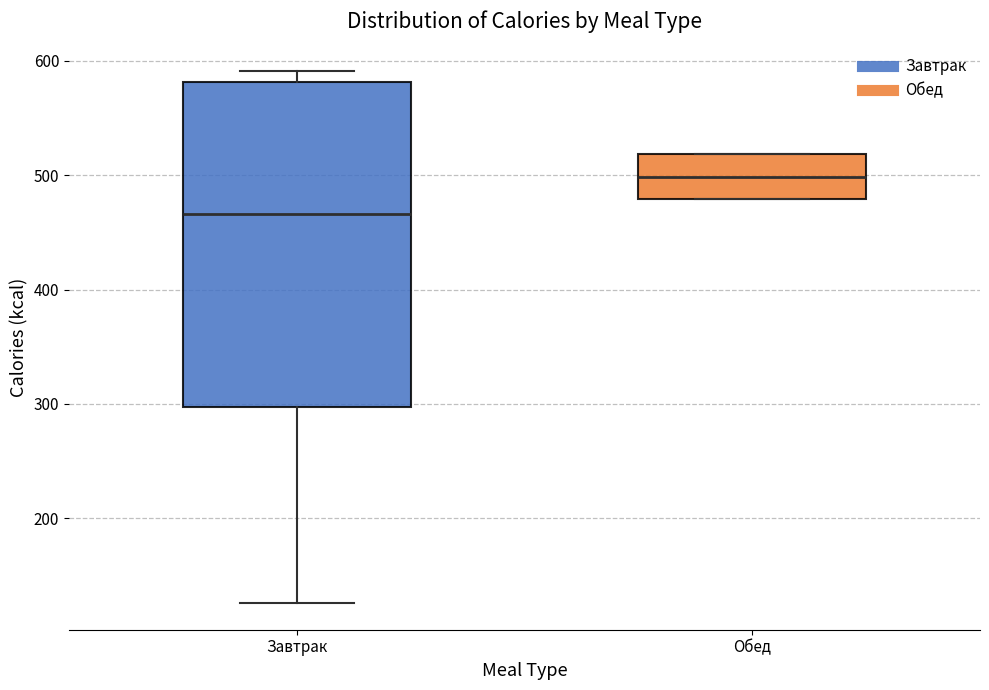

Reading left to right, read every box against the y-axis: the position of its median line, the range the box covers, and the ends of its whiskers. The values are not printed on the chart, so give them approximately, as read against the axis.

Завтрак: median 470, box 300 to 580, whiskers 130 to 590
Обед: median 500, box 480 to 520, whiskers 480 to 520